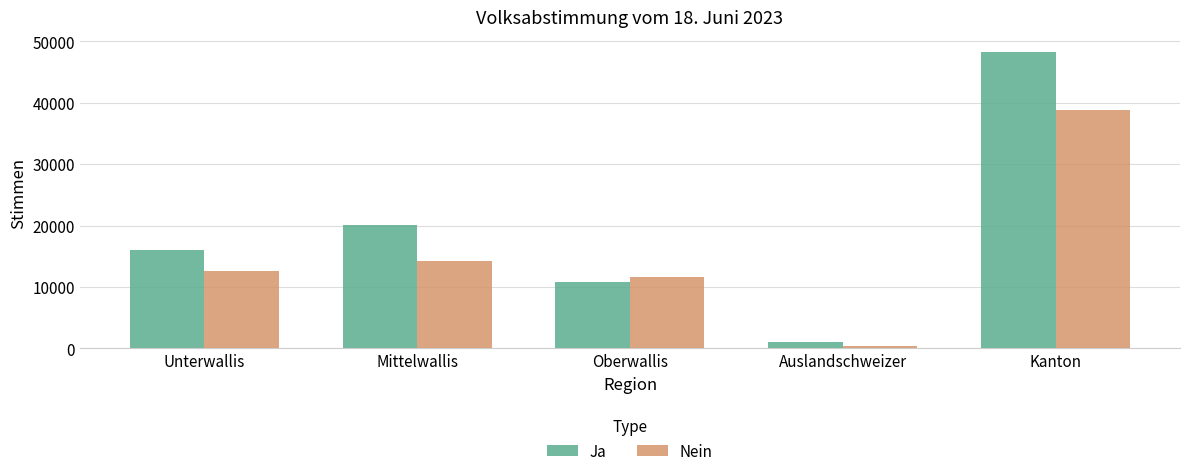

What is the spread (max minus min) of values at Auslandschweizer?

794